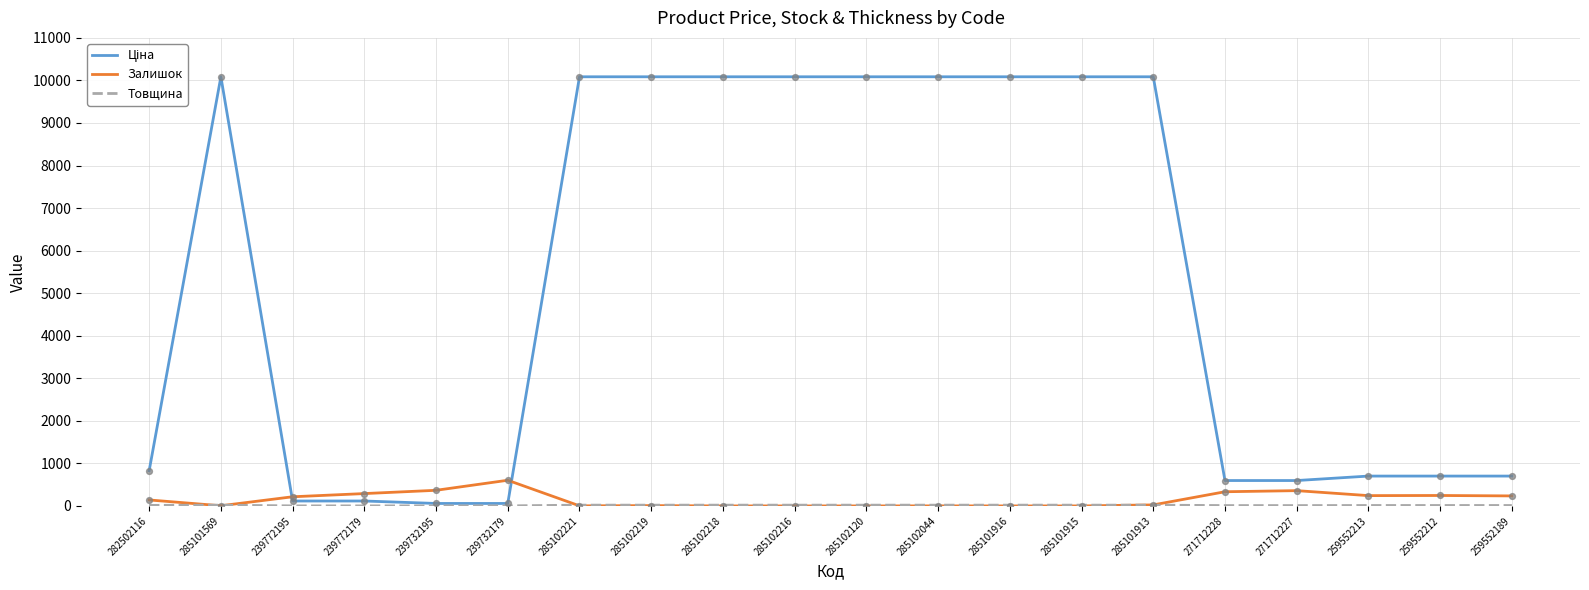

At how many categories does at least one series exceed 1844?

10